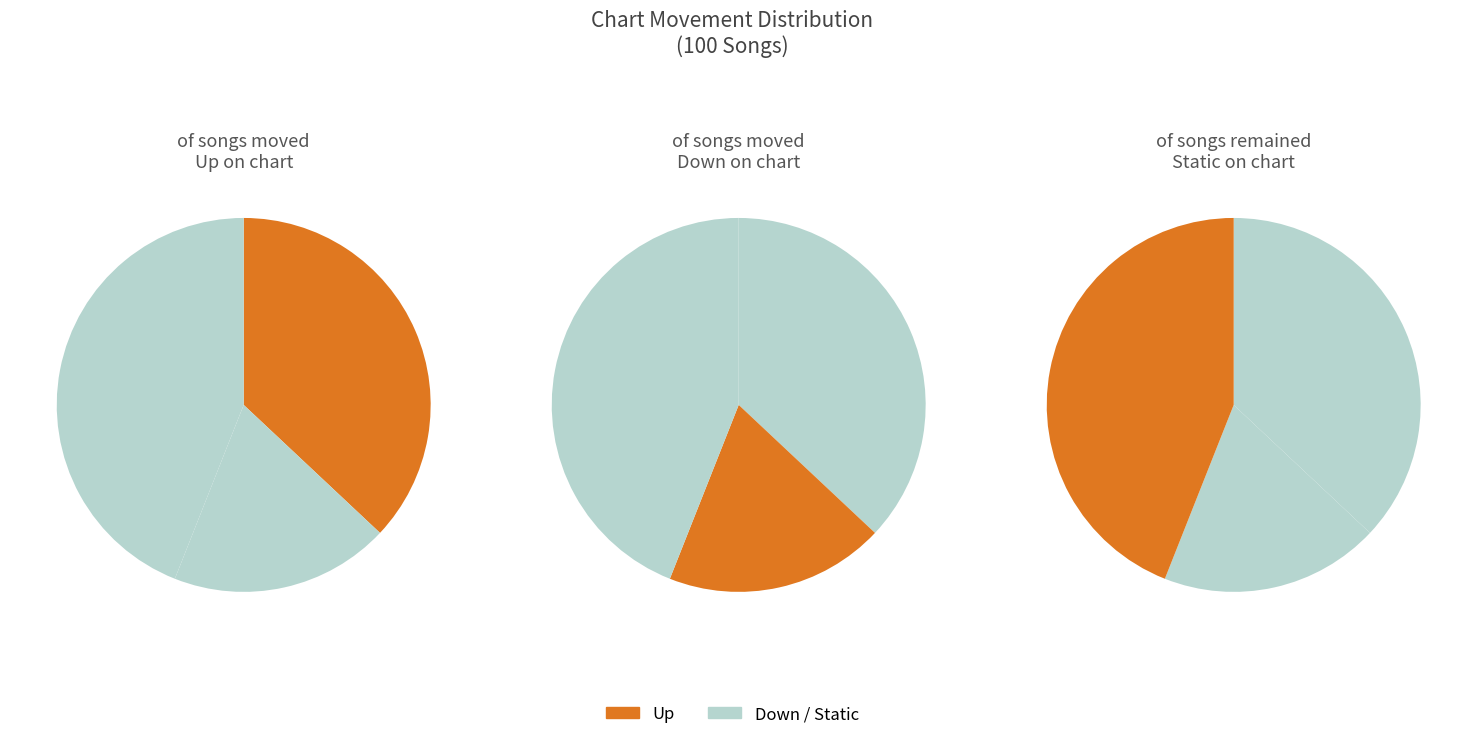

Does up account for over 50% of the chart?

No